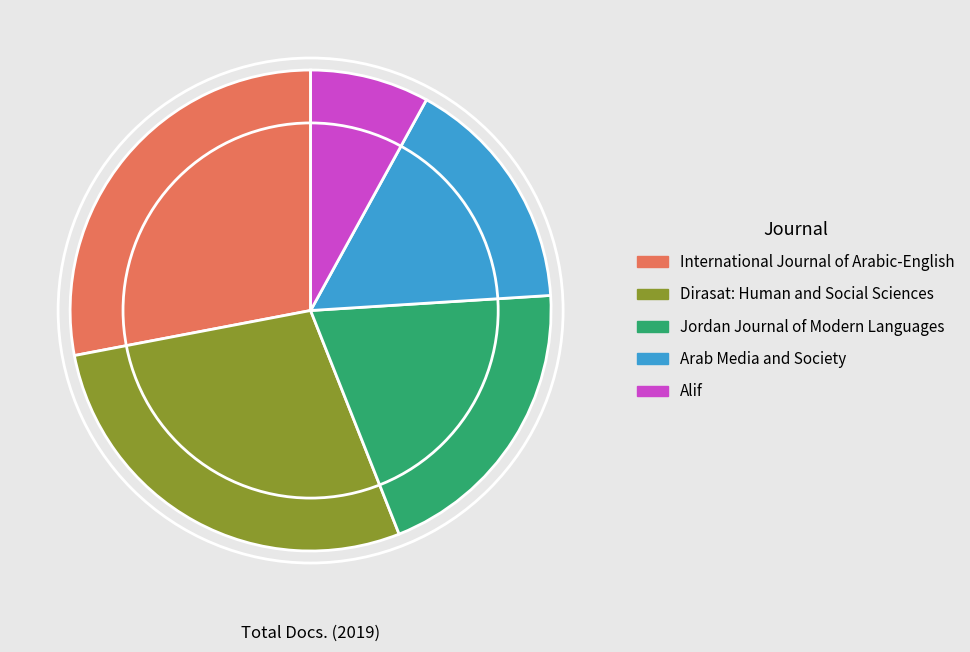

How many slices are in this pie chart?

5